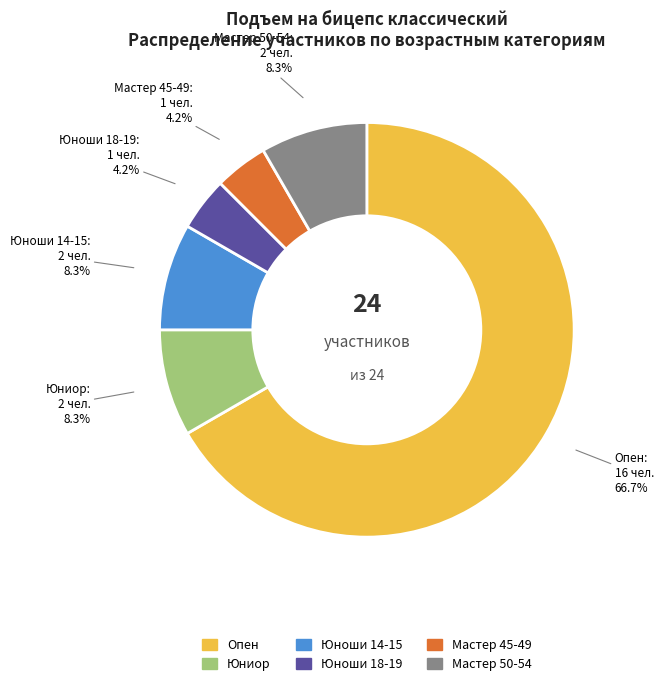

Which slice is the largest?

Опен